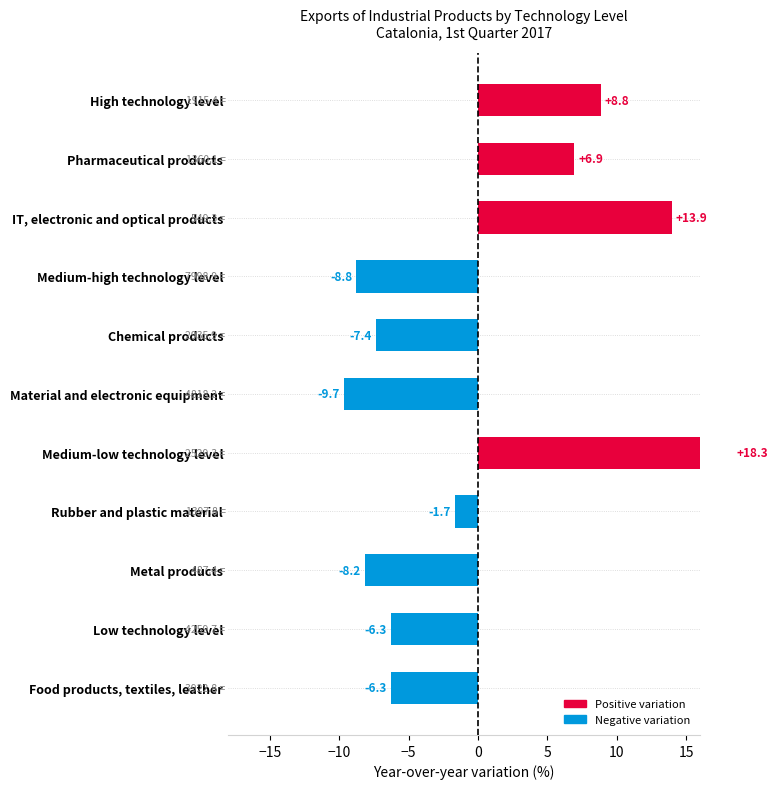

At which category does the chart reach its minimum across all series?

Material and electronic equipment